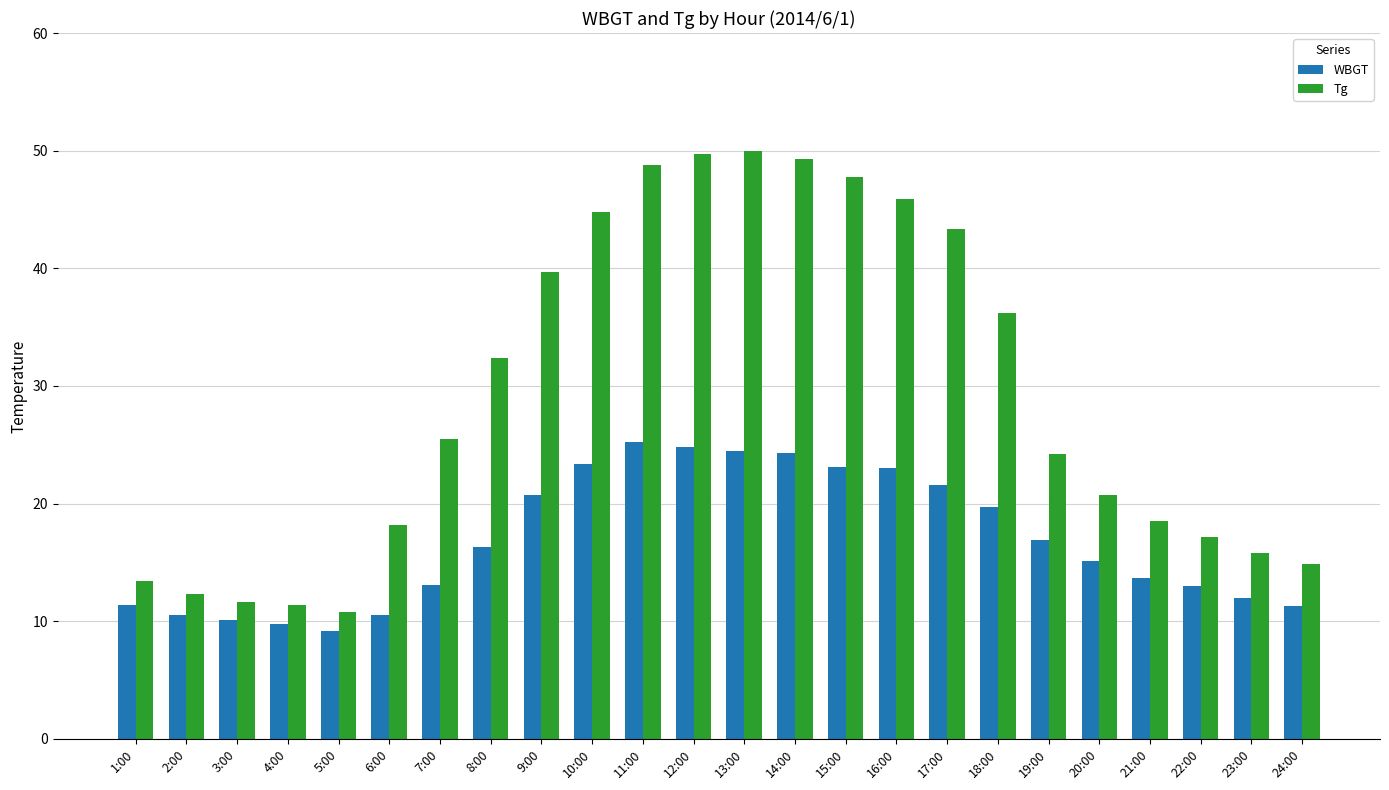

What is the sum of all WBGT values?

403.2